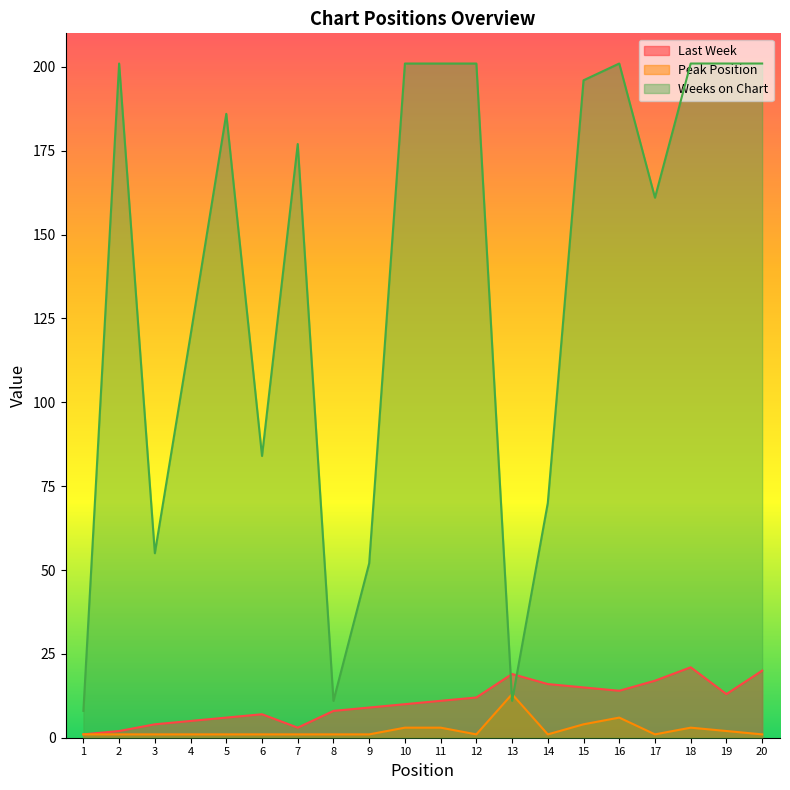

The value of Peak Position at 13 is 19. True or false?

False